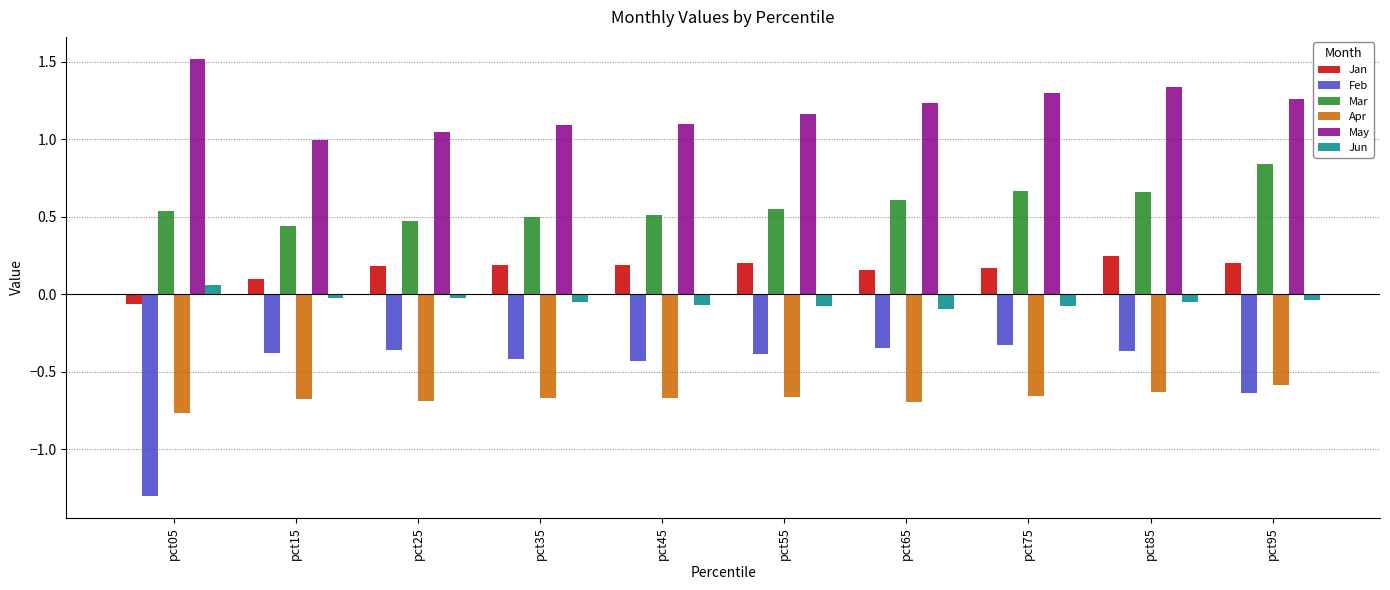

How many groups of bars are there?

10